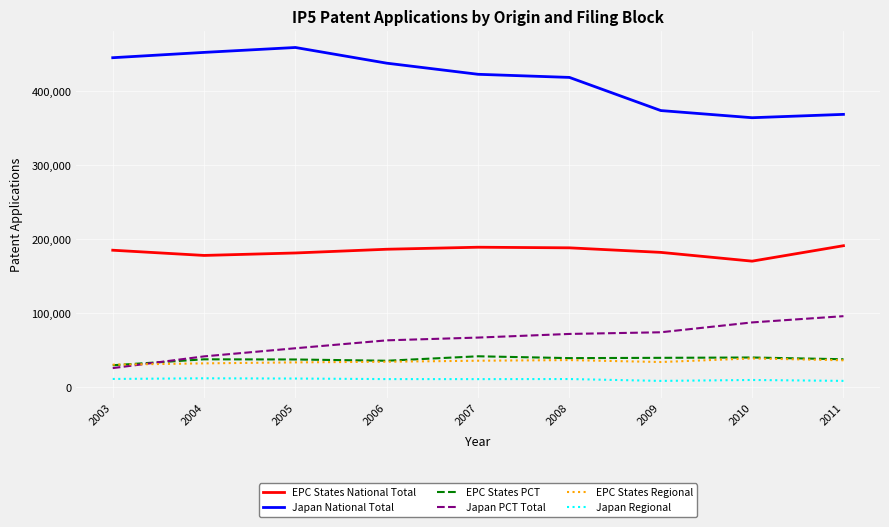

The value of EPC States National Total at 2004 is 178220. True or false?

True